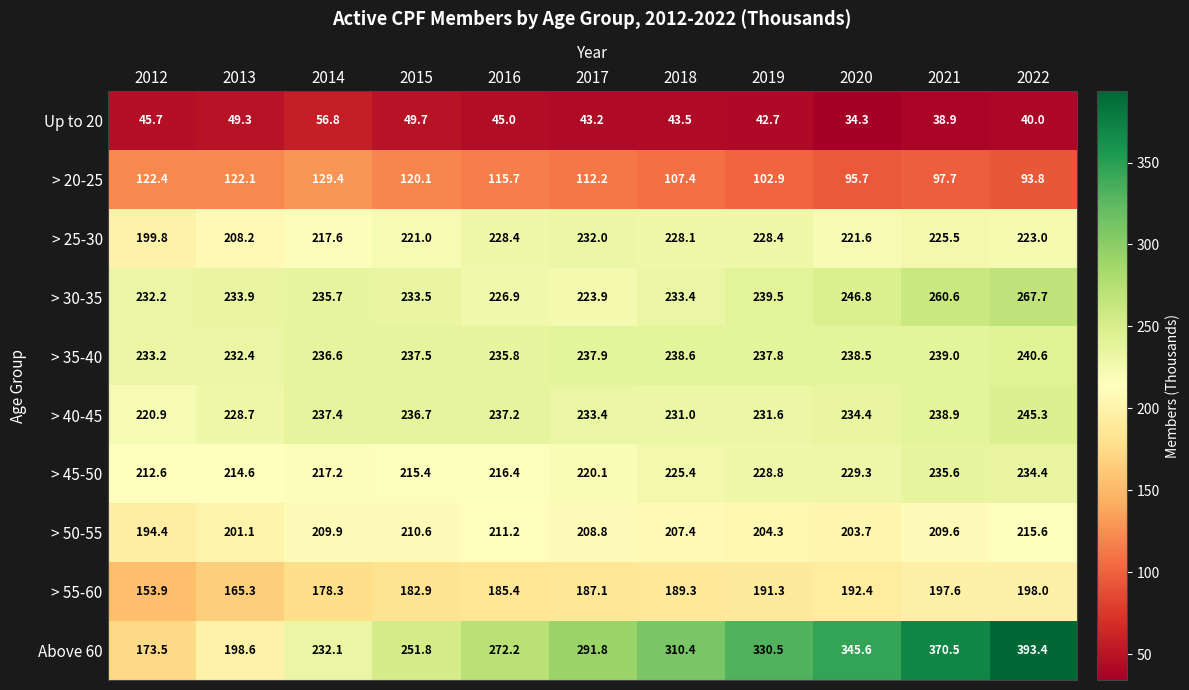

Count the number of data series in this chart.

10